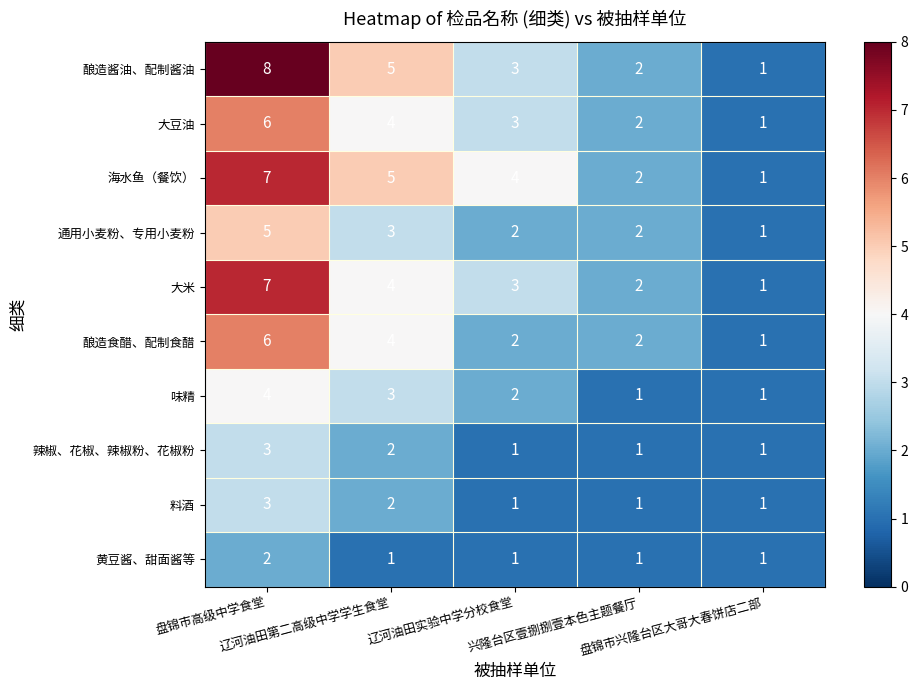

What is the maximum value shown in the chart?

8